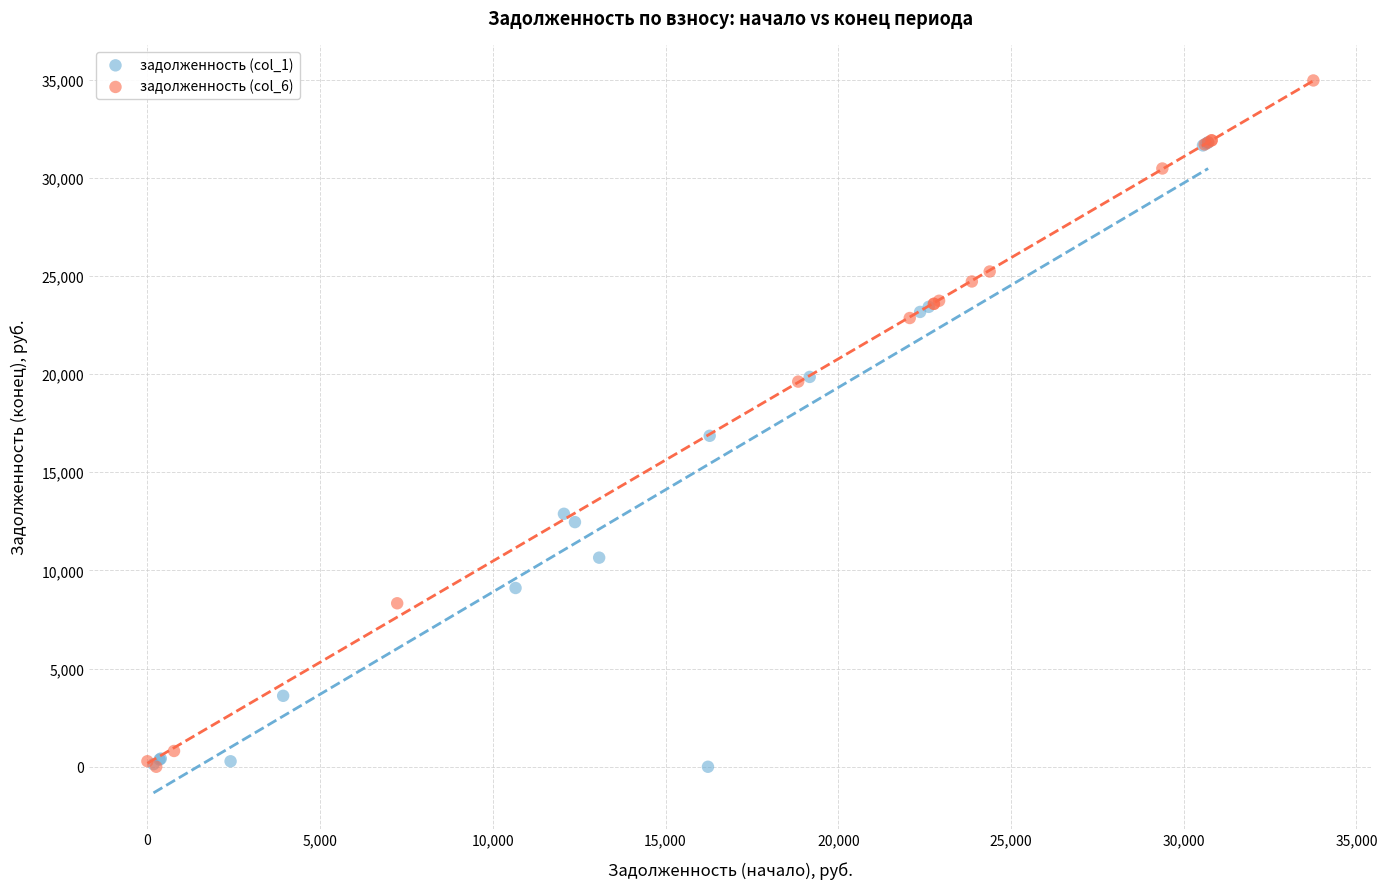

Which series reaches the maximum Y coordinate?

задолженность (col_6)